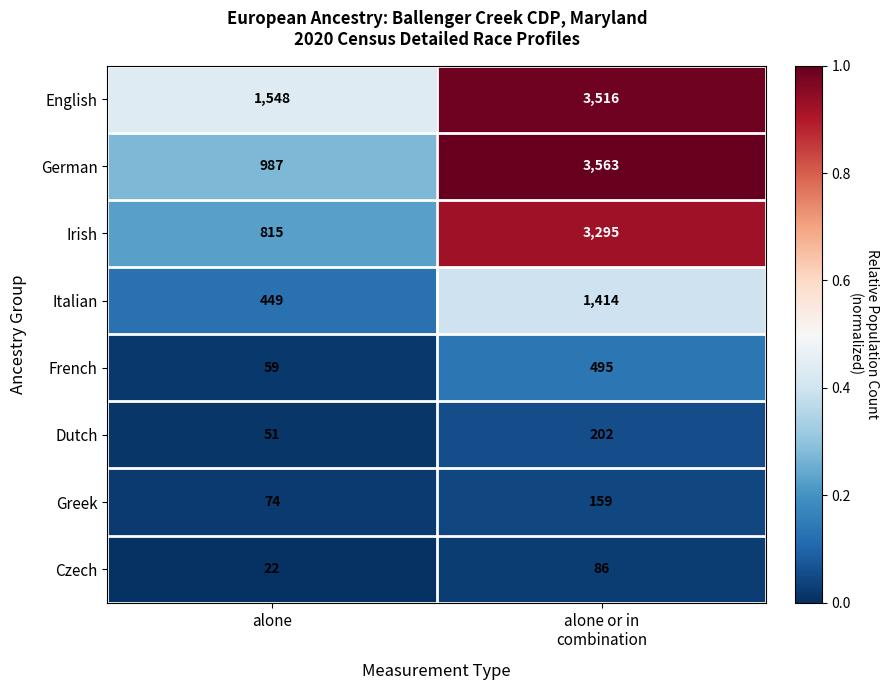

Which series has the largest range (max minus min)?

German